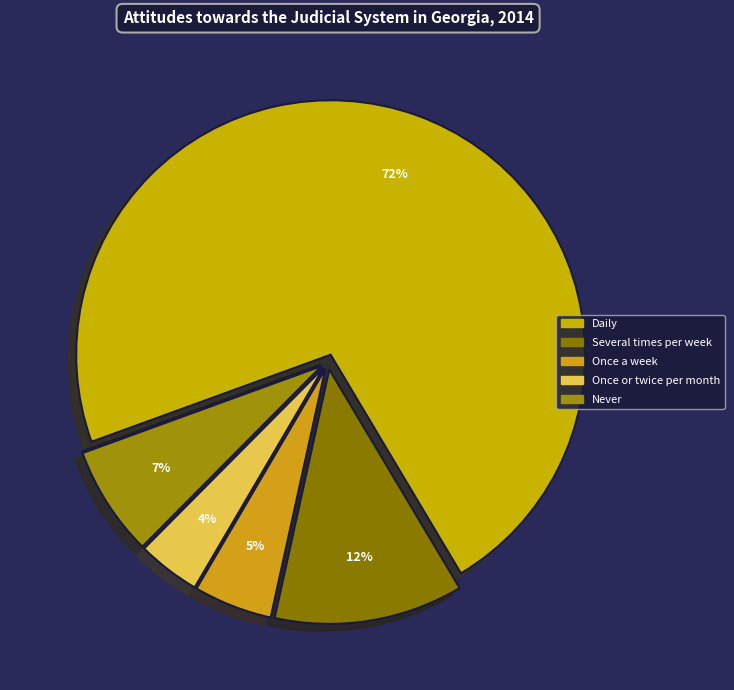

Count the number of slices in the pie.

6